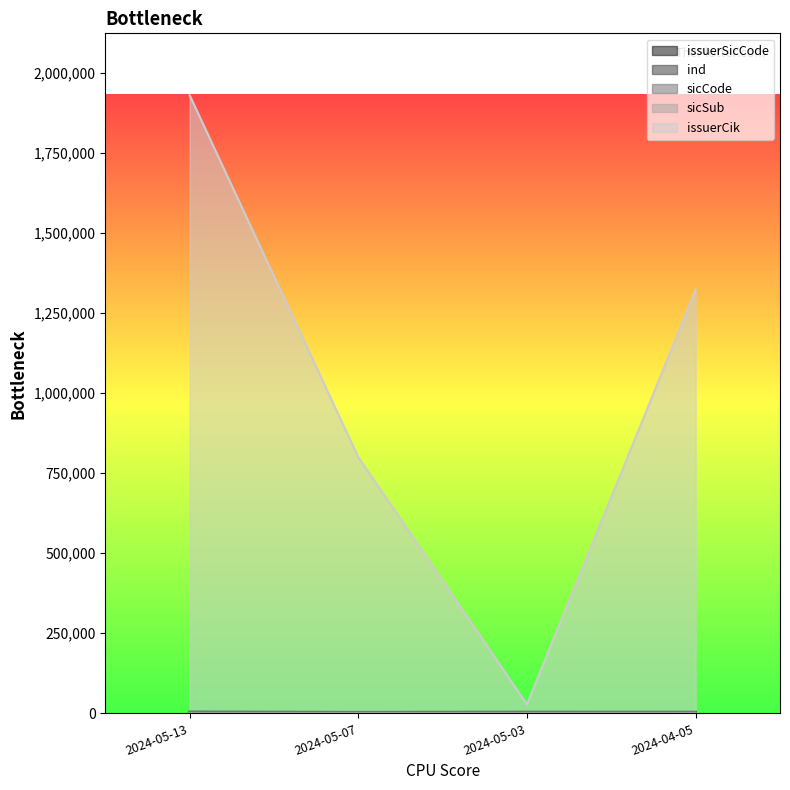

True or false: sicSub and issuerCik cross at least once.

False